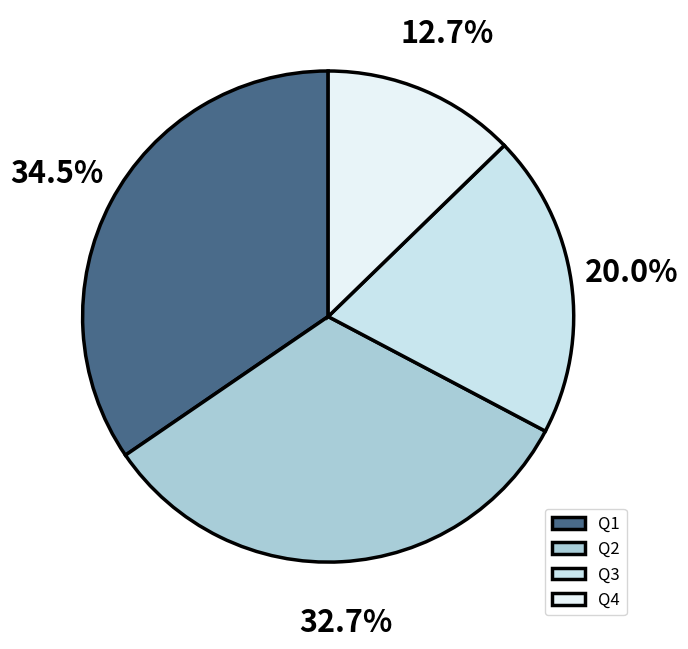

Does any single category account for the majority?

No